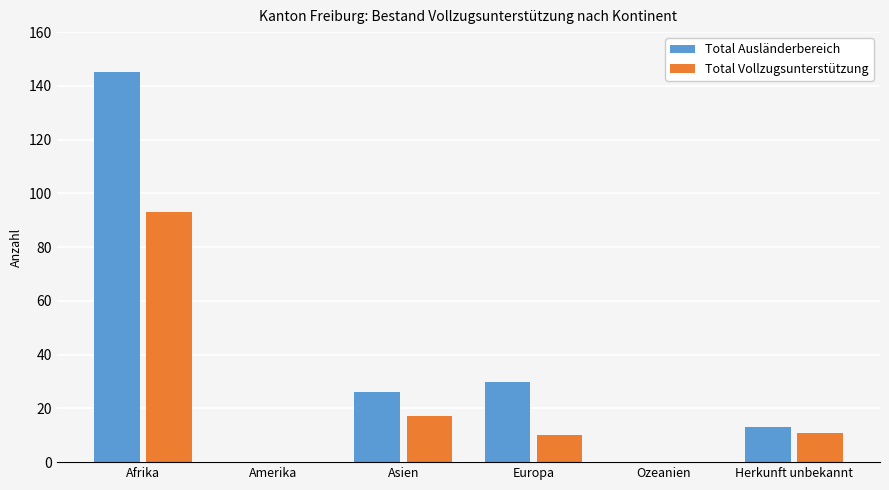

Is it true that Total Ausländerbereich equals 0 at Ozeanien?

True